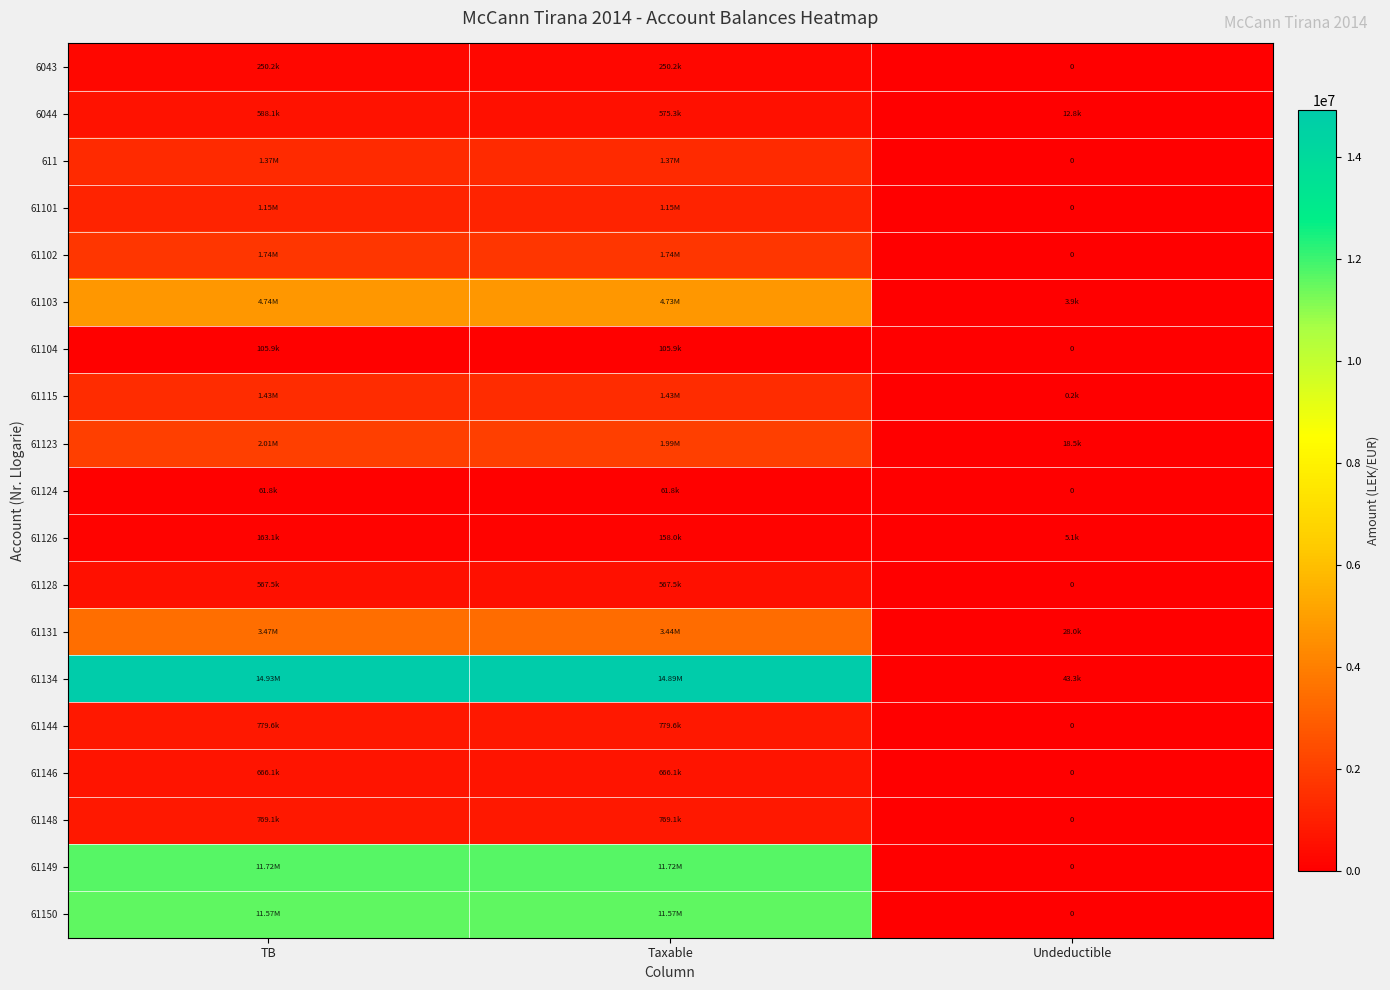

Which series has the largest range (max minus min)?

61134